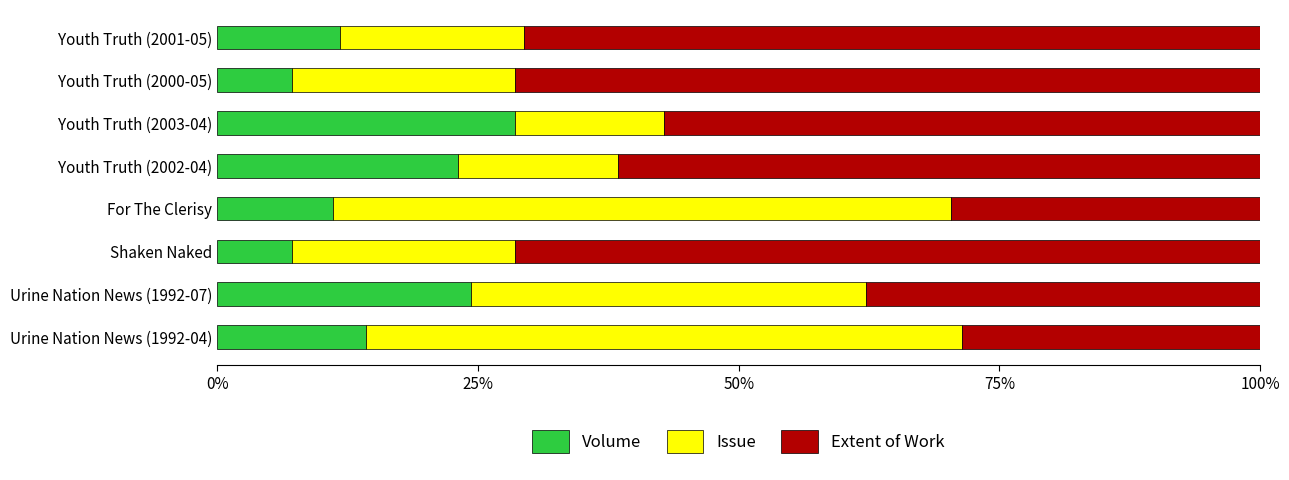

What is the sum of the Volume values at Youth Truth (2000-05) and For The Clerisy?

18.3